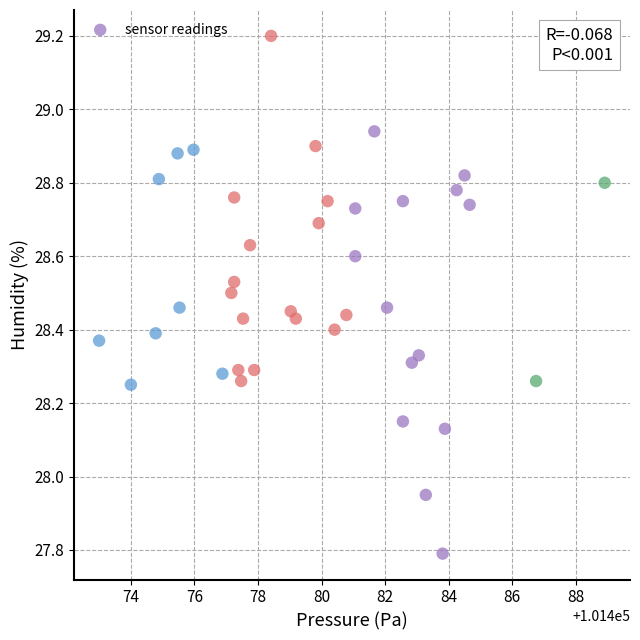

What is the range of X values (max minus min)?

15.9